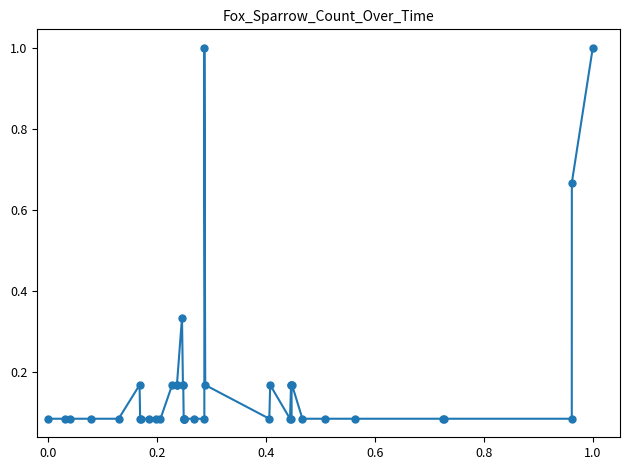

Reading right to left, extract all data points from this chart.

1.0	0.7	0.1	0.1	0.1	0.1	0.1	0.1	0.2	0.2	0.1	0.2	0.1	0.2	0.1	0.2	1.0	0.1	0.1	0.1	0.1	0.1	0.1	0.2	0.2	0.3	0.2	0.2	0.2	0.1	0.1	0.1	0.1	0.1	0.2	0.1	0.1	0.1	0.1	0.1